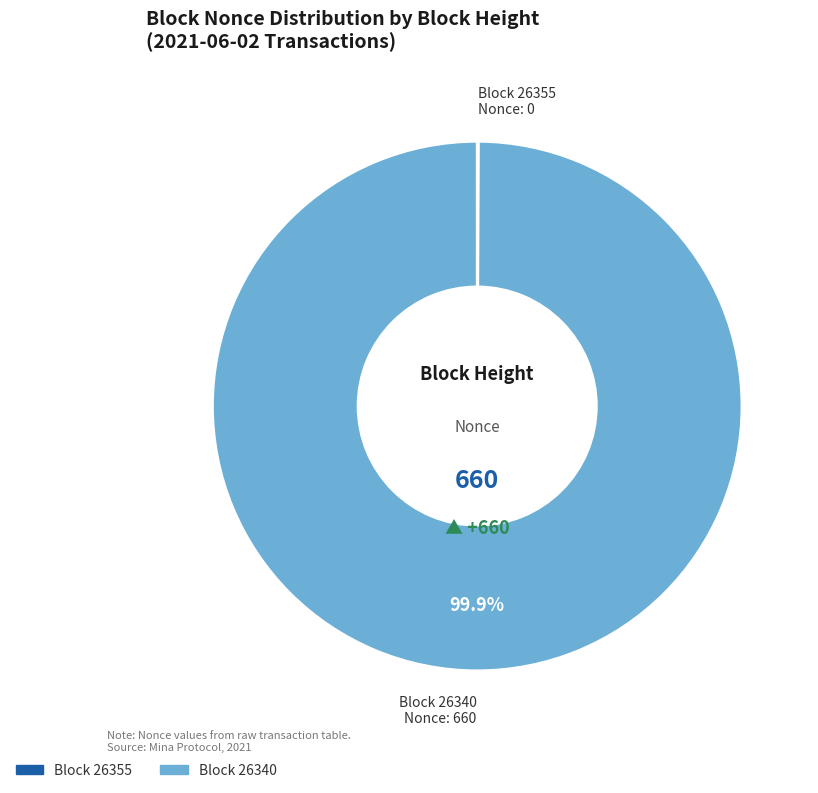

Is there any slice that represents more than half of the pie?

Yes